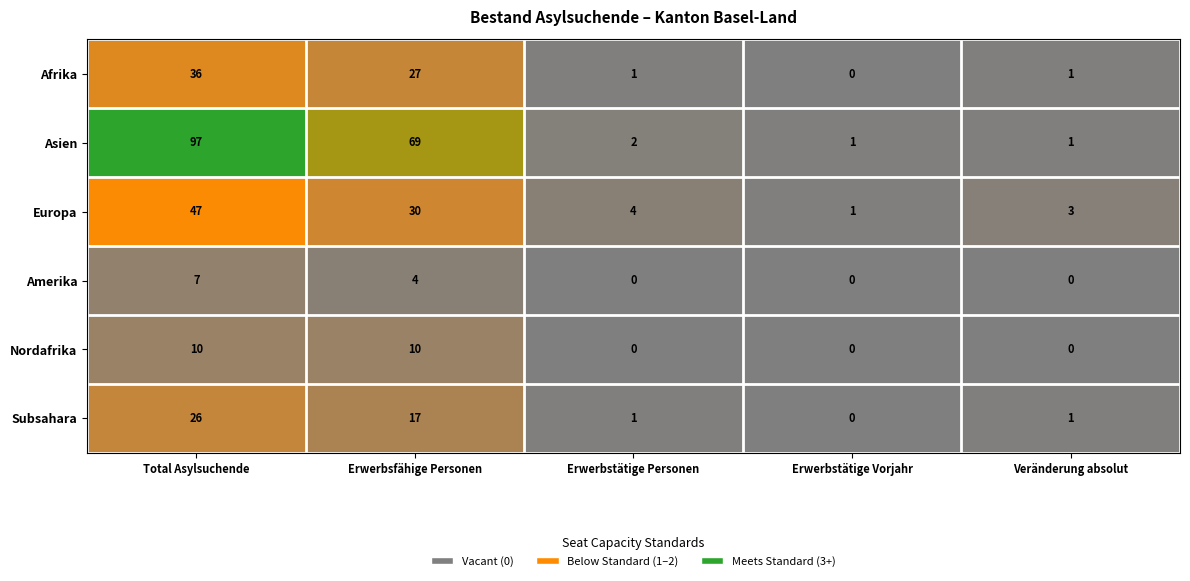

Count the number of data series in this chart.

6